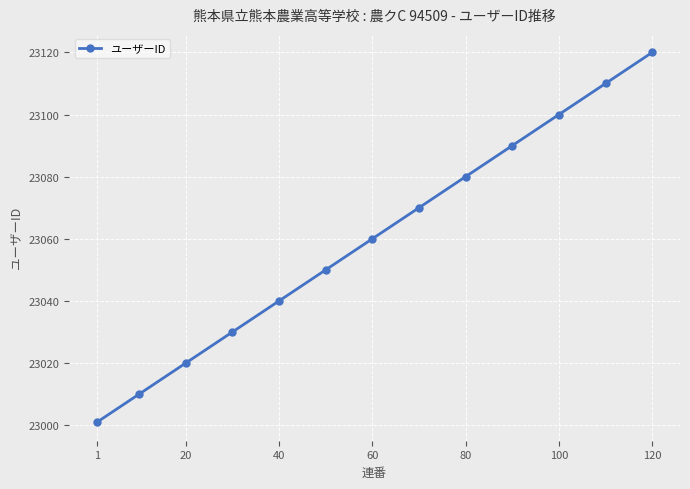

What is the smallest value displayed?

23001